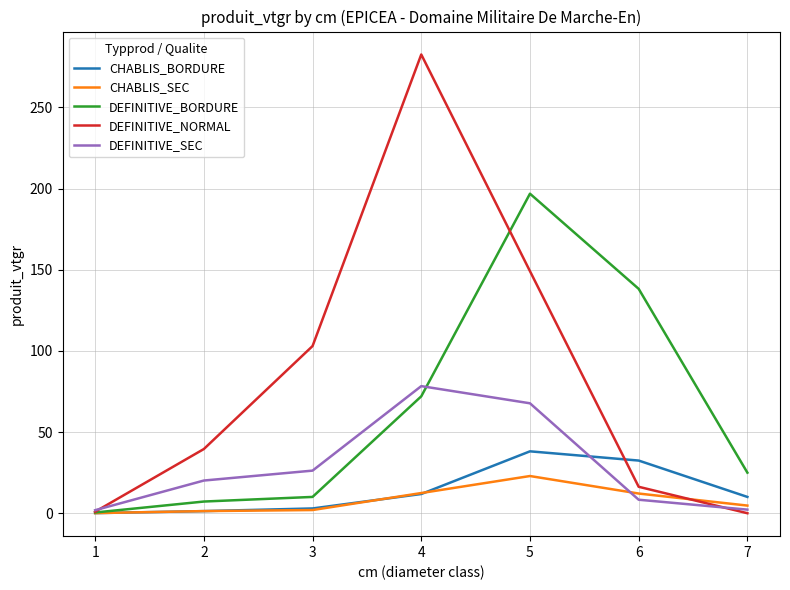

Which series has the largest range (max minus min)?

DEFINITIVE_NORMAL